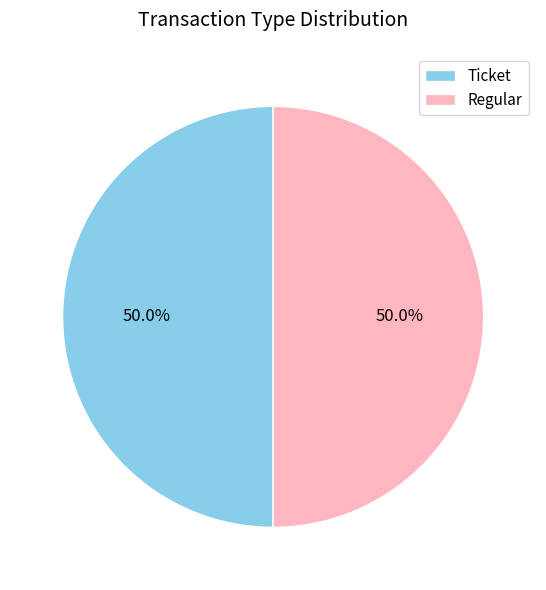

What is the total percentage of Ticket and Regular?

100.0%